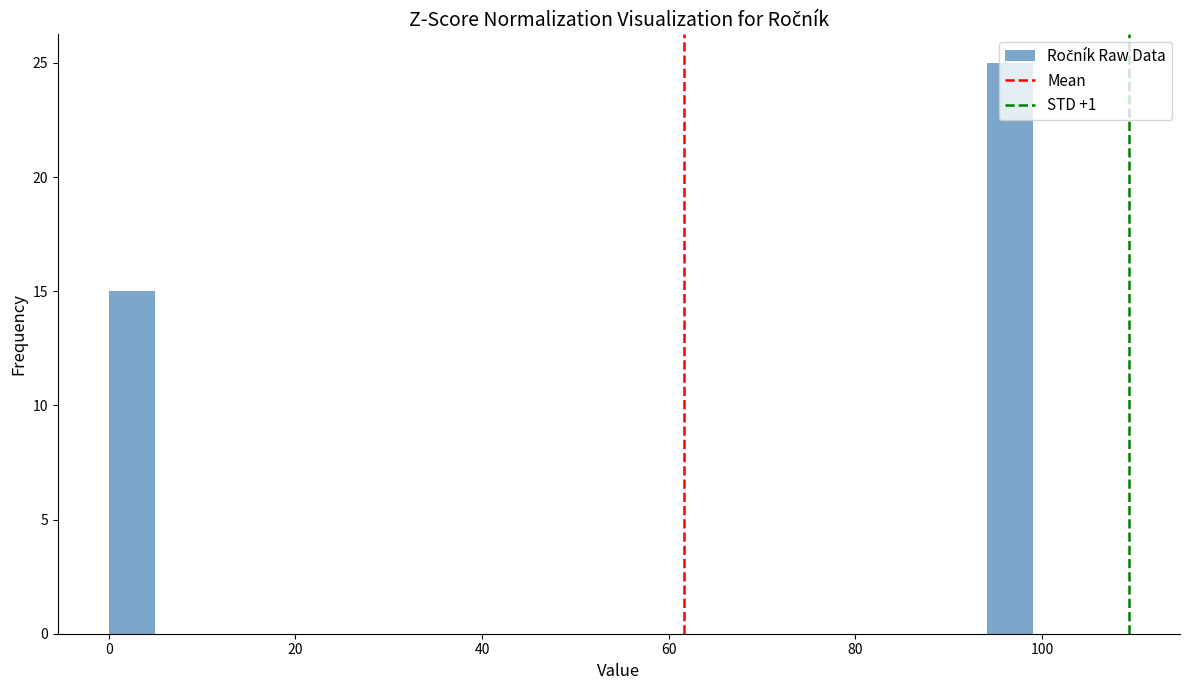

Around what value on the x-axis is the tallest bar? Give the approximate position of its centre, as read against the axis.

96